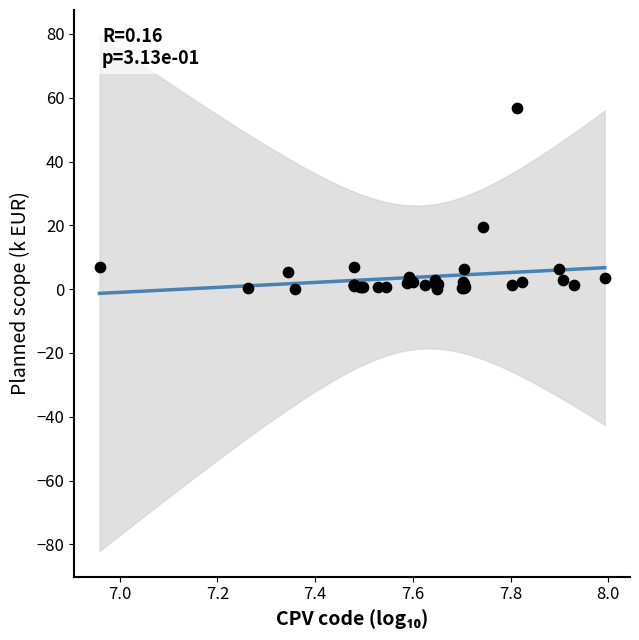

What Y value in the scatter plot is closest to 28?

19.6